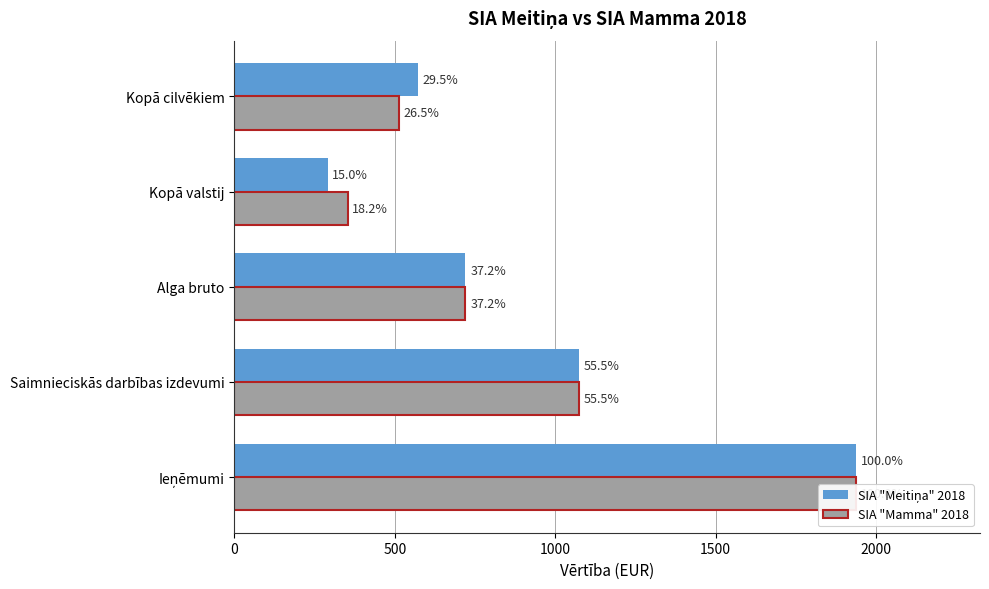

Which series changed the most between Ieņēmumi and Alga bruto?

SIA "Meitiņa" 2018